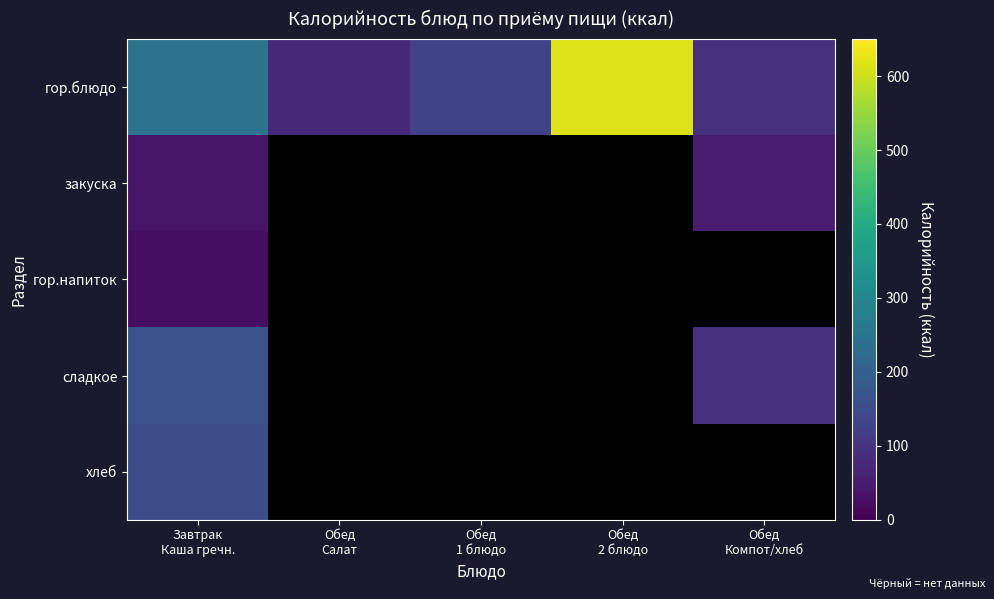

At which category is the sum across all series the highest?

Завтрак
Каша гречн.